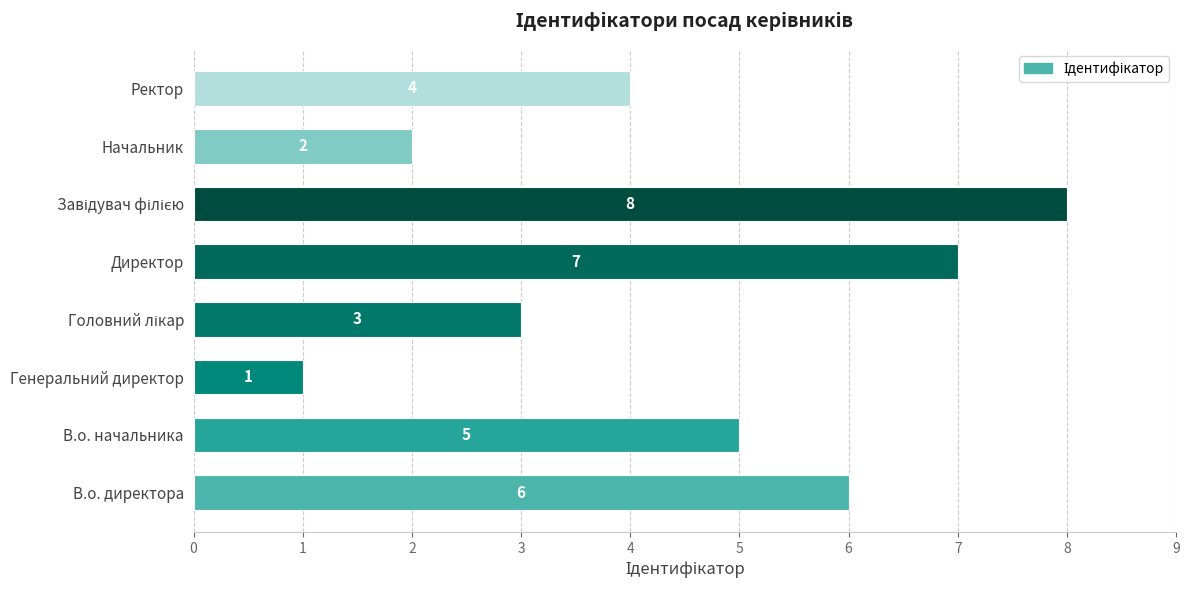

What is the sum of the values at Начальник and Директор?

9